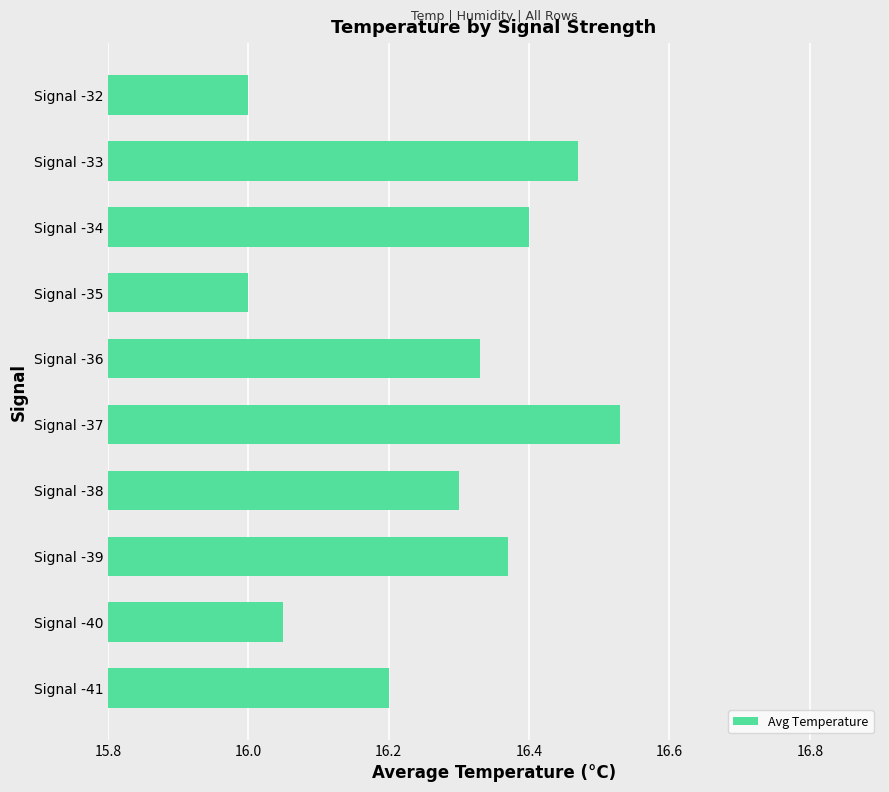

What is the smallest value displayed?

16.0